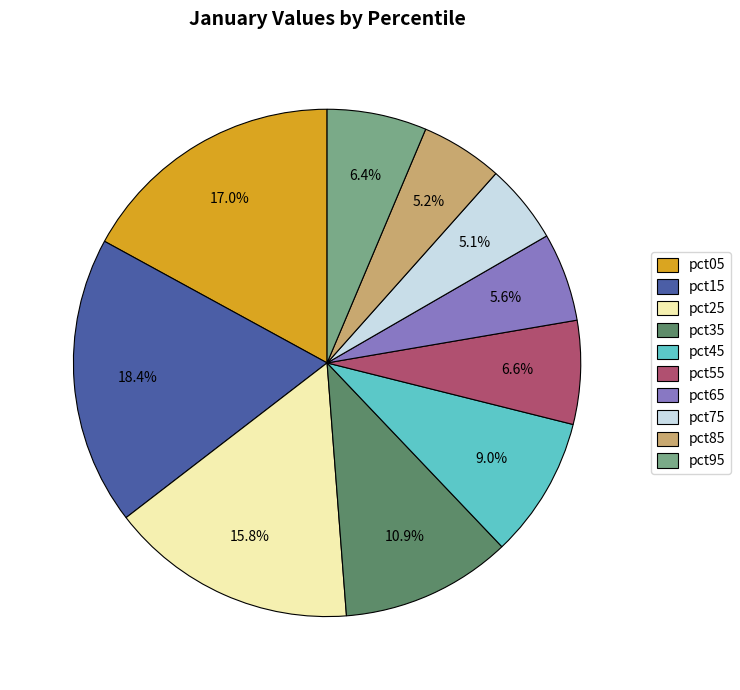

To the nearest percent, what is the average slice percentage?

10%